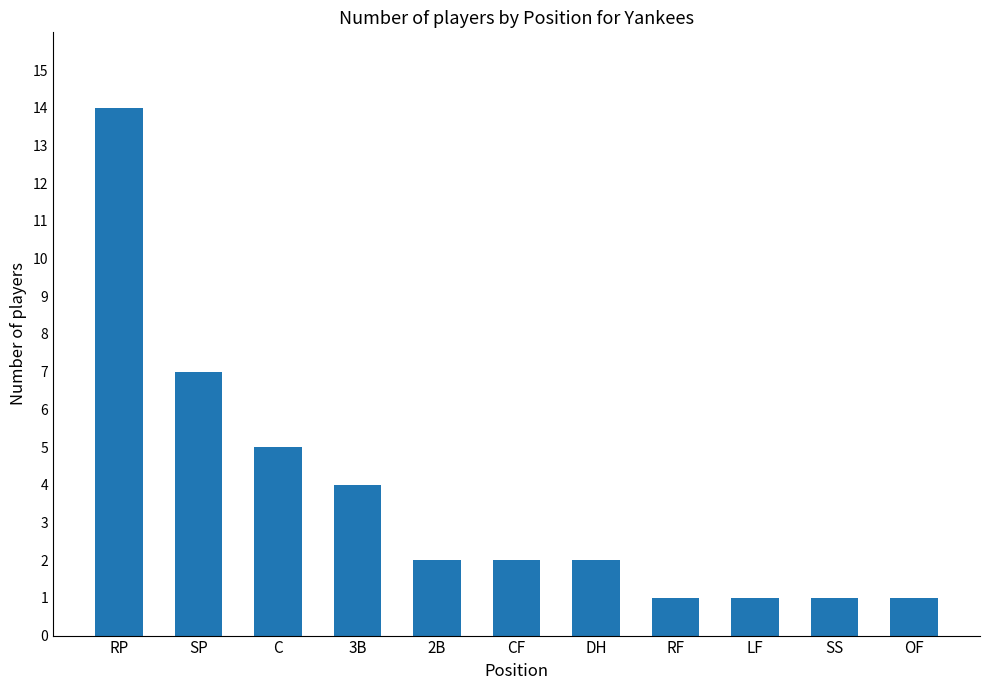

How many bars are there in total?

11